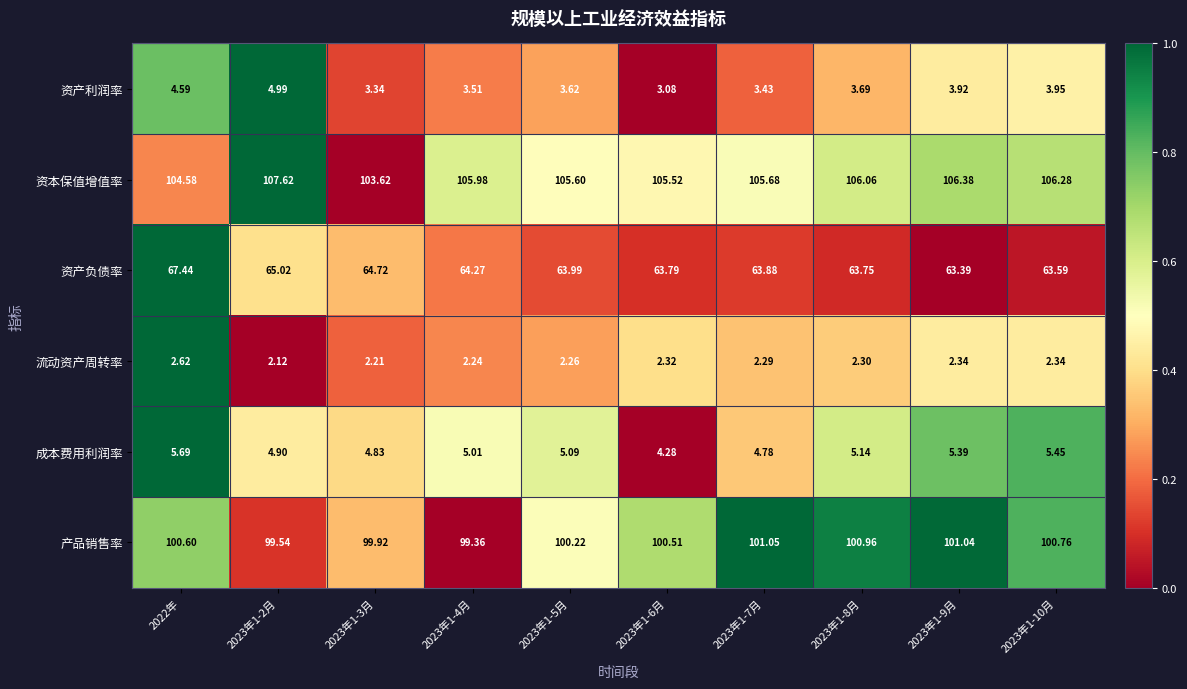

At 2023年1-4月, list the series in order from smallest to largest.

流动资产周转率, 资产利润率, 成本费用利润率, 资产负债率, 产品销售率, 资本保值增值率